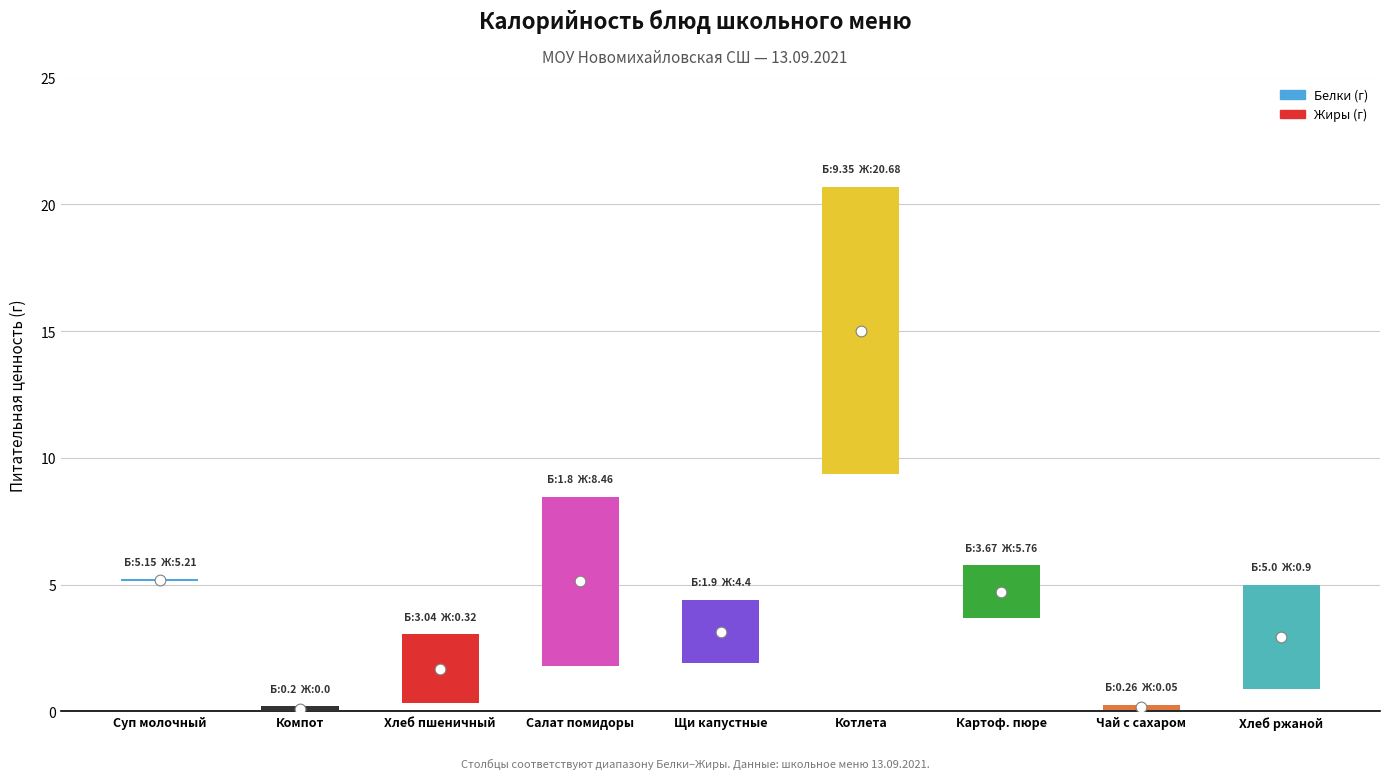

Which series reaches the maximum Y coordinate?

Жиры